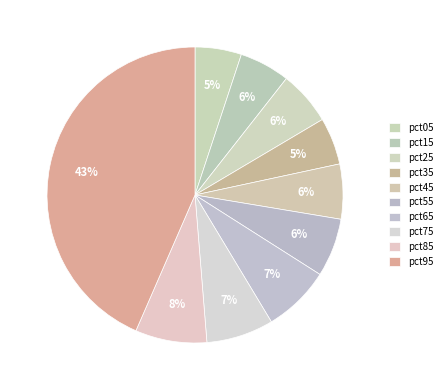

Is there a majority slice in this chart?

No